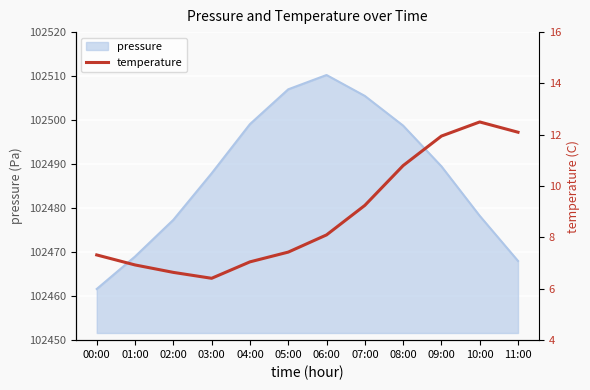

At which label does pressure reach its peak?

06:00